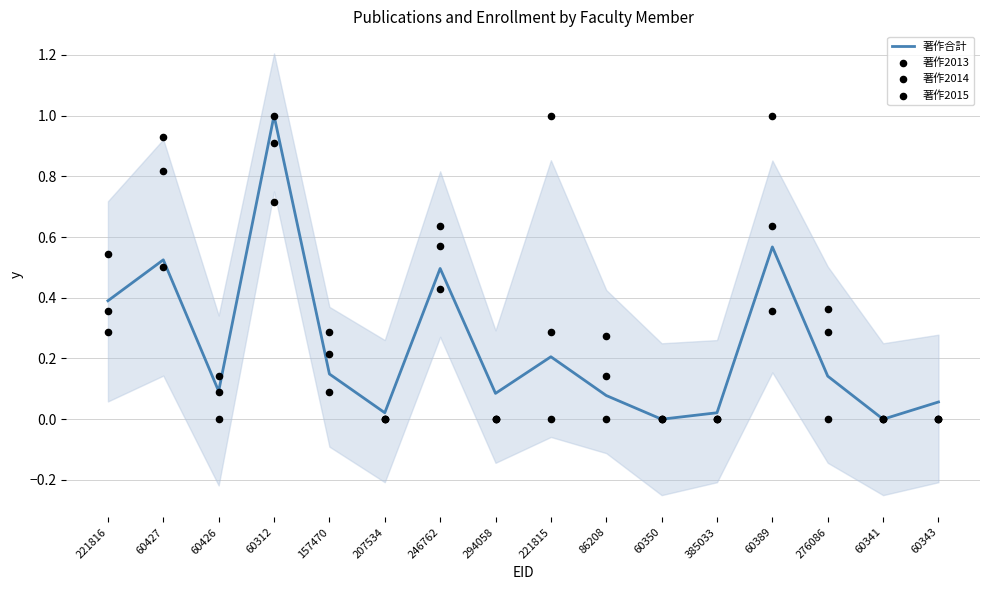

Which series contains the highest Y value?

著作合計